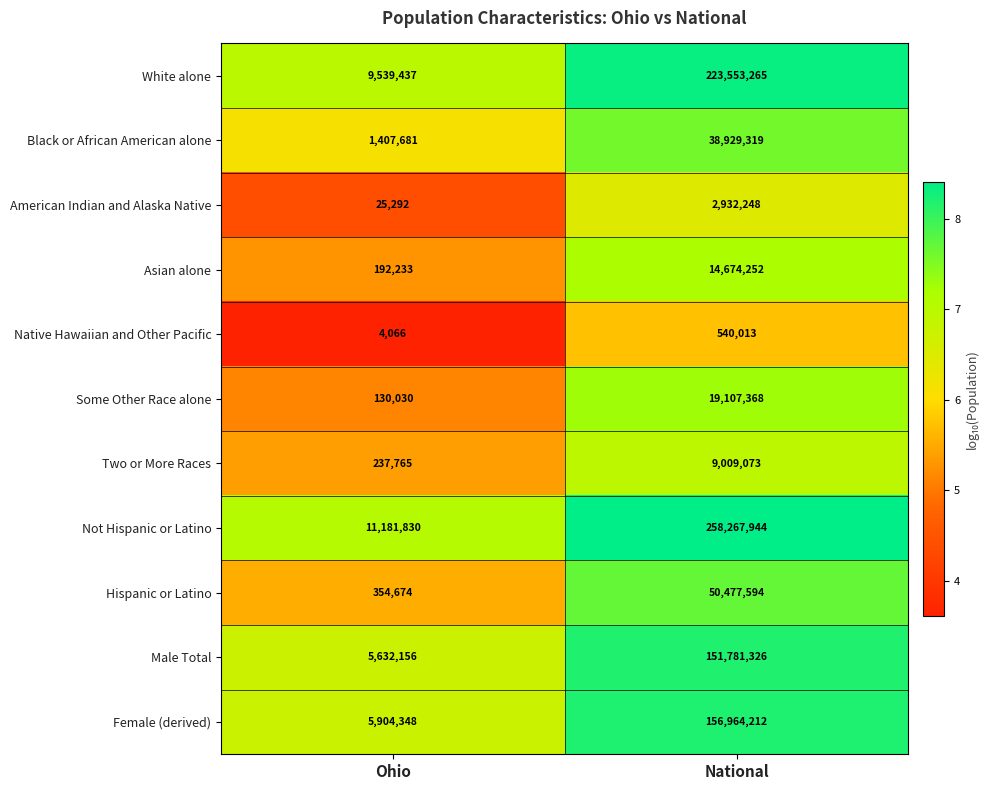

Which series has the largest range (max minus min)?

Not Hispanic or Latino